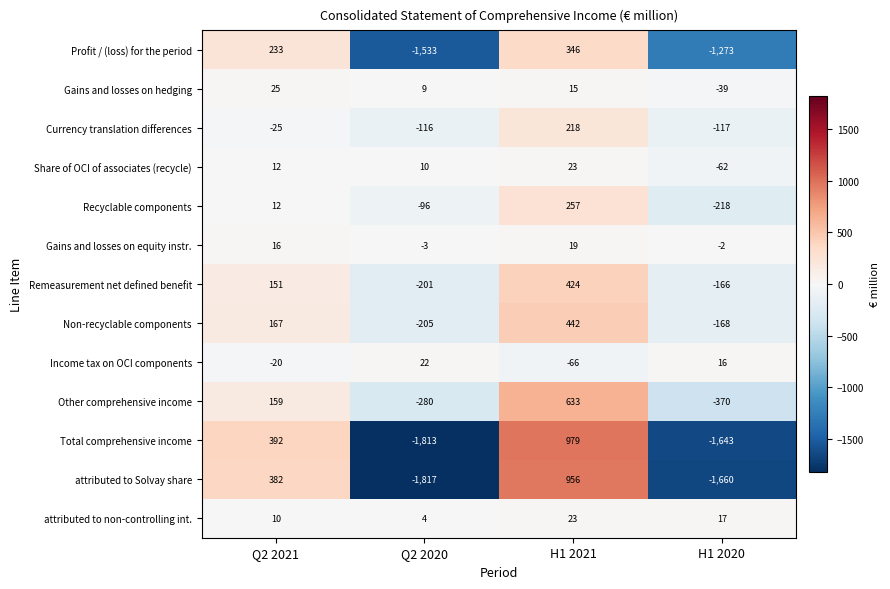

Which series changed the most between Q2 2021 and Q2 2020?

row_10